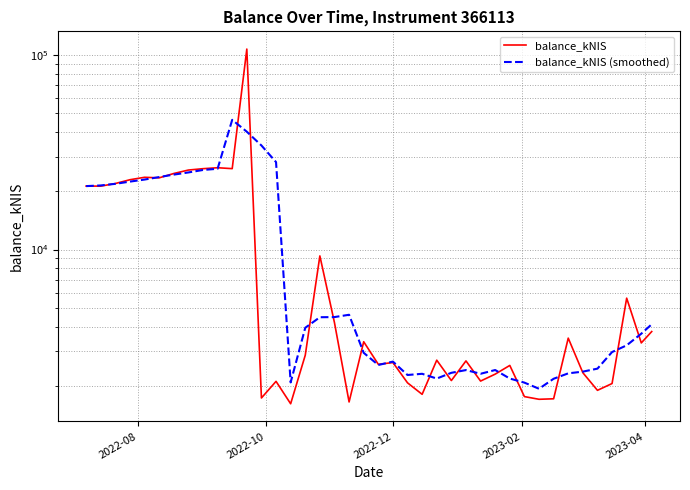

What are all the series names shown in the legend?

balance_kNIS, balance_kNIS (smoothed)